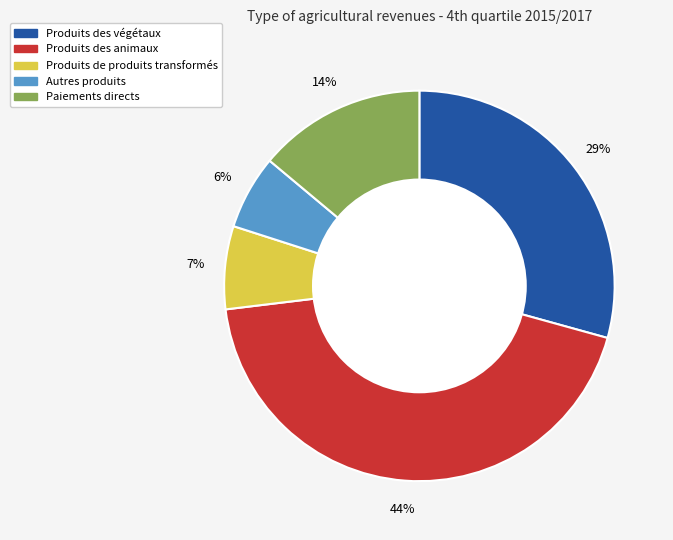

Which category has the smallest portion of the pie?

Autres produits